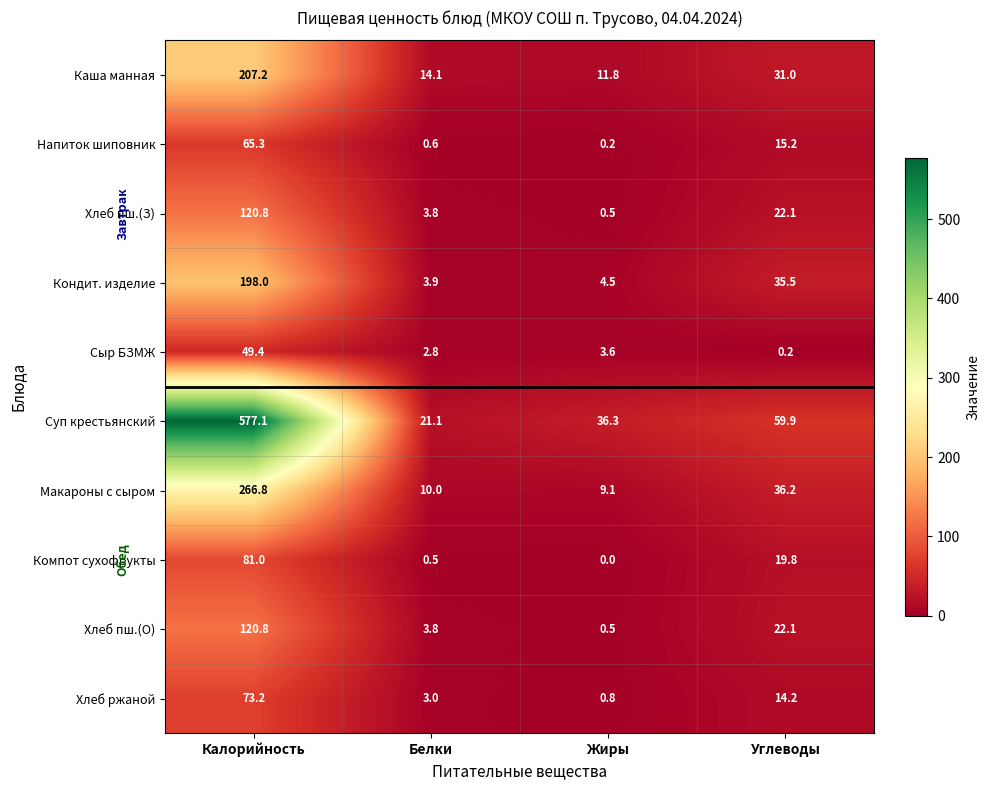

At which label does Суп крестьянский reach its peak?

Калорийность